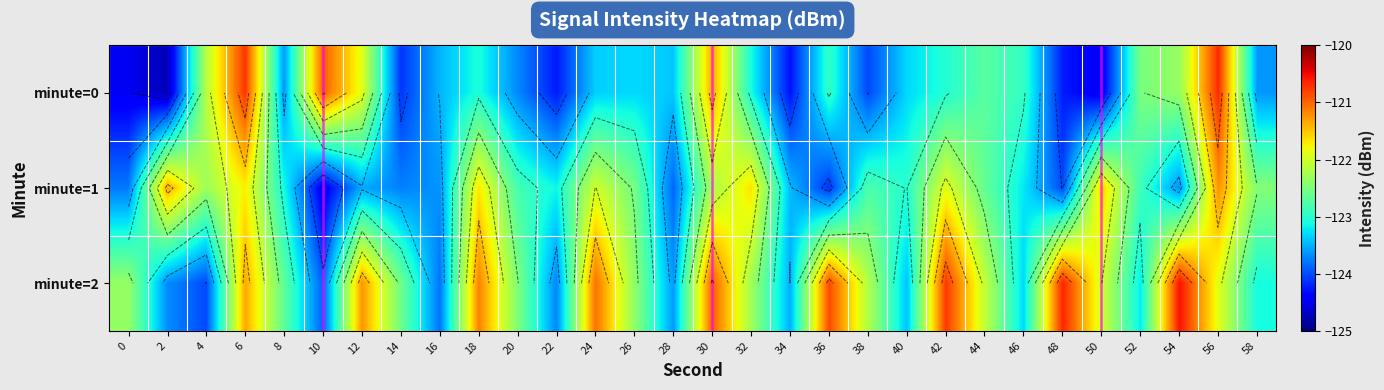

The value of minute=2 at 24 is -121.0. True or false?

True